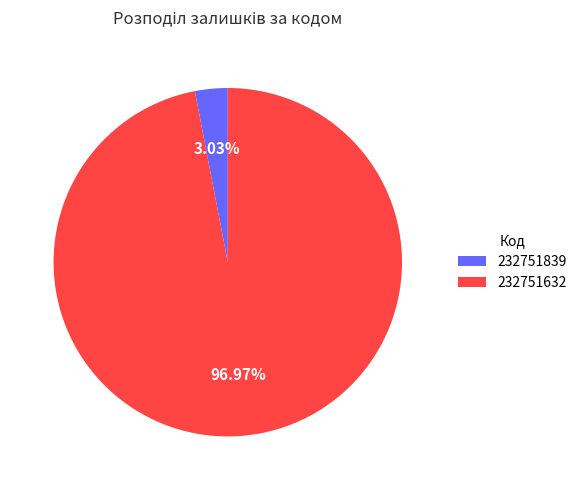

Rank the categories by value from highest to lowest.

232751632, 232751839